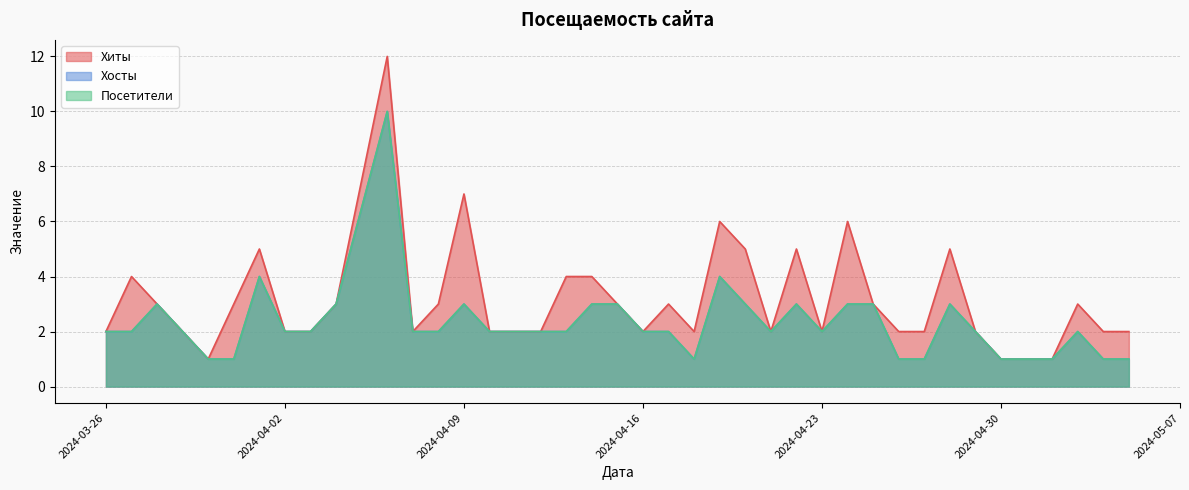

Reading right to left, extract all data points from this chart.

Хиты: 2024-03-26=2	2024-03-27=4	2024-03-28=3	2024-03-29=2	2024-03-30=1	2024-03-31=3	2024-04-01=5	2024-04-02=2	2024-04-03=2	2024-04-04=3	2024-04-06=12	2024-04-07=2	2024-04-08=3	2024-04-09=7	2024-04-10=2	2024-04-11=2	2024-04-12=2	2024-04-13=4	2024-04-14=4	2024-04-15=3	2024-04-16=2	2024-04-17=3	2024-04-18=2	2024-04-19=6	2024-04-20=5	2024-04-21=2	2024-04-22=5	2024-04-23=2	2024-04-24=6	2024-04-25=3	2024-04-26=2	2024-04-27=2	2024-04-28=5	2024-04-29=2	2024-04-30=1	2024-05-01=1	2024-05-02=1	2024-05-03=3	2024-05-04=2	2024-05-05=2
Хосты: 2024-03-26=2	2024-03-27=2	2024-03-28=3	2024-03-29=2	2024-03-30=1	2024-03-31=1	2024-04-01=4	2024-04-02=2	2024-04-03=2	2024-04-04=3	2024-04-06=10	2024-04-07=2	2024-04-08=2	2024-04-09=3	2024-04-10=2	2024-04-11=2	2024-04-12=2	2024-04-13=2	2024-04-14=3	2024-04-15=3	2024-04-16=2	2024-04-17=2	2024-04-18=1	2024-04-19=4	2024-04-20=3	2024-04-21=2	2024-04-22=3	2024-04-23=2	2024-04-24=3	2024-04-25=3	2024-04-26=1	2024-04-27=1	2024-04-28=3	2024-04-29=2	2024-04-30=1	2024-05-01=1	2024-05-02=1	2024-05-03=2	2024-05-04=1	2024-05-05=1
Посетители: 2024-03-26=2	2024-03-27=2	2024-03-28=3	2024-03-29=2	2024-03-30=1	2024-03-31=1	2024-04-01=4	2024-04-02=2	2024-04-03=2	2024-04-04=3	2024-04-06=10	2024-04-07=2	2024-04-08=2	2024-04-09=3	2024-04-10=2	2024-04-11=2	2024-04-12=2	2024-04-13=2	2024-04-14=3	2024-04-15=3	2024-04-16=2	2024-04-17=2	2024-04-18=1	2024-04-19=4	2024-04-20=3	2024-04-21=2	2024-04-22=3	2024-04-23=2	2024-04-24=3	2024-04-25=3	2024-04-26=1	2024-04-27=1	2024-04-28=3	2024-04-29=2	2024-04-30=1	2024-05-01=1	2024-05-02=1	2024-05-03=2	2024-05-04=1	2024-05-05=1